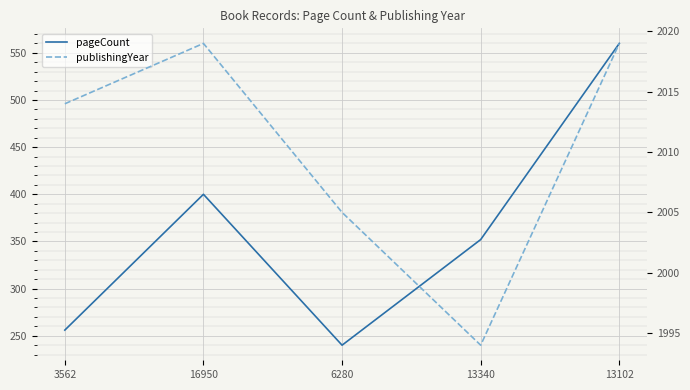

What is the difference between the maximum and minimum values in the pageCount series?

320